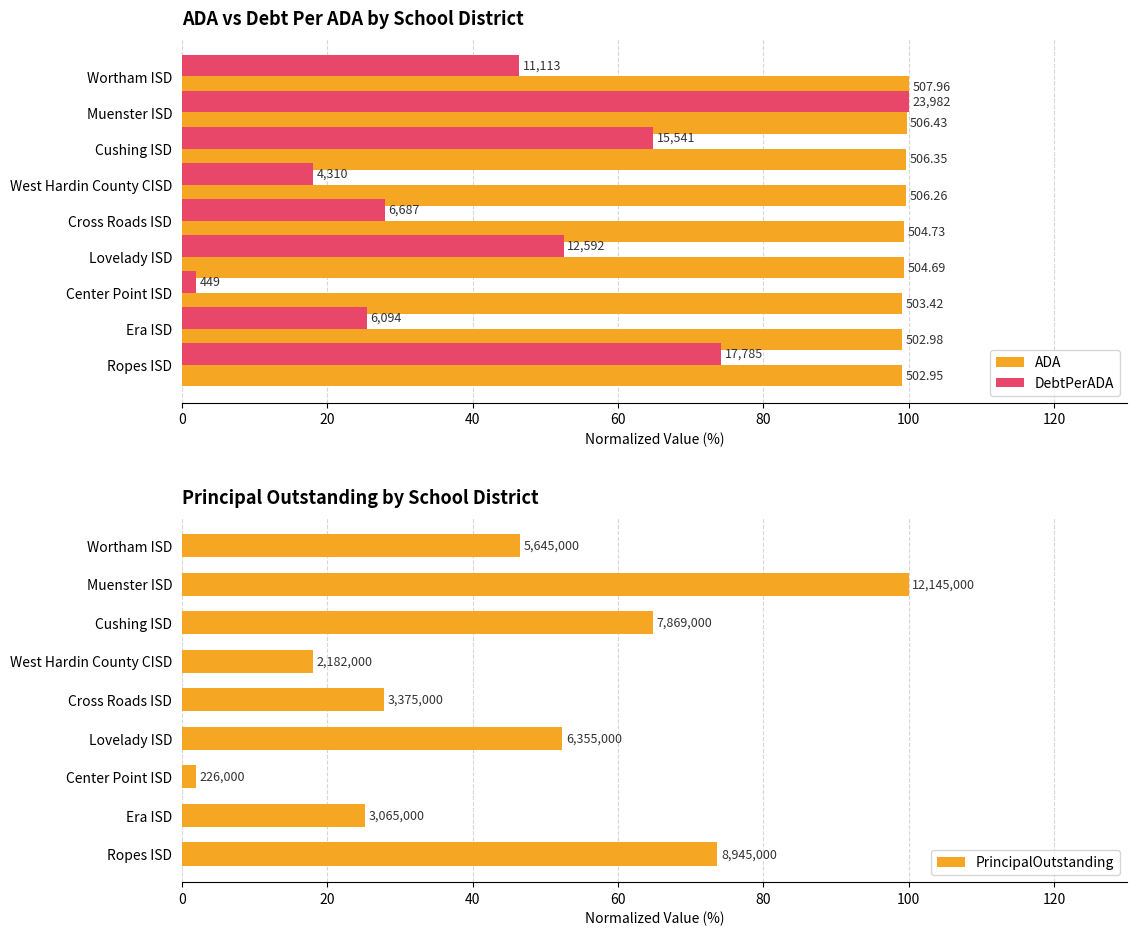

Is the value of ADA at Lovelady ISD greater than the value of PrincipalOutstanding at Cushing ISD?

Yes